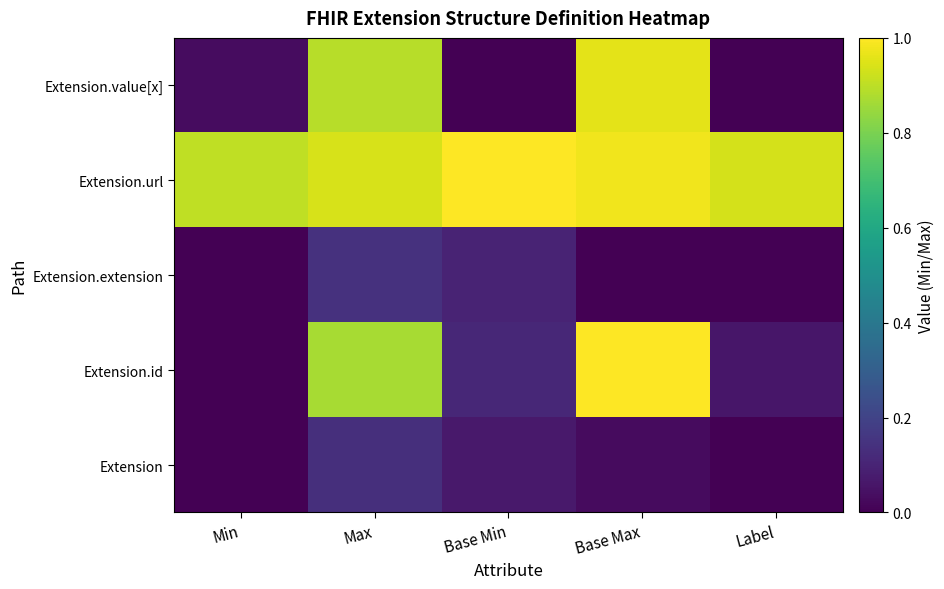

Reading right to left, list all the values displayed in this chart.

Extension: Label=0.0	Base Max=0.0	Base Min=0.1	Max=0.1	Min=0.0
Extension.id: Label=0.1	Base Max=1.0	Base Min=0.1	Max=0.9	Min=0.0
Extension.extension: Label=0.0	Base Max=0.0	Base Min=0.1	Max=0.1	Min=0.0
Extension.url: Label=0.9	Base Max=1.0	Base Min=1.0	Max=0.9	Min=0.9
Extension.value[x]: Label=0.0	Base Max=1.0	Base Min=0.0	Max=0.9	Min=0.0